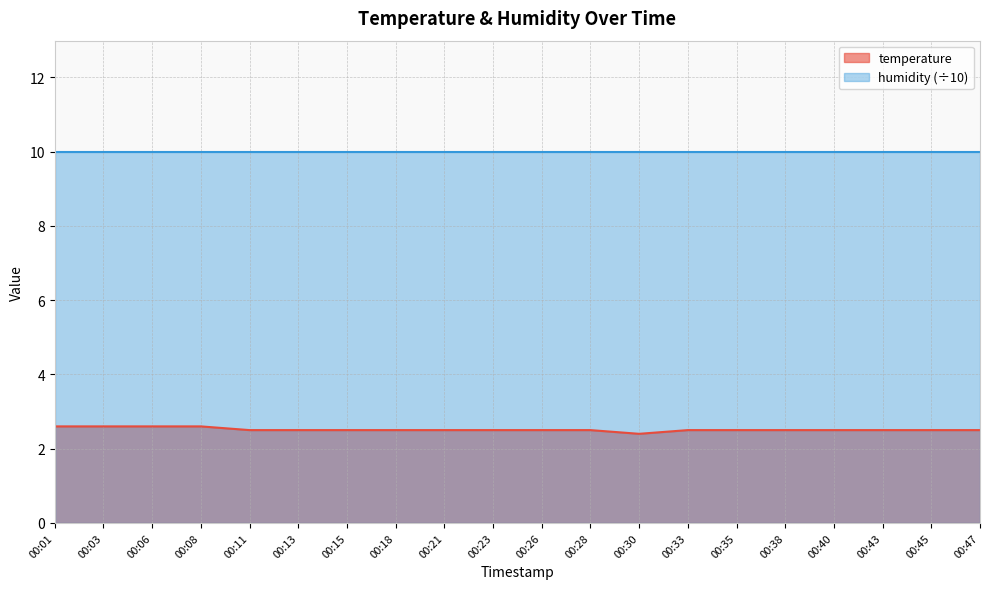

What is the sum of the values at 00:30 and 00:35?

4.9